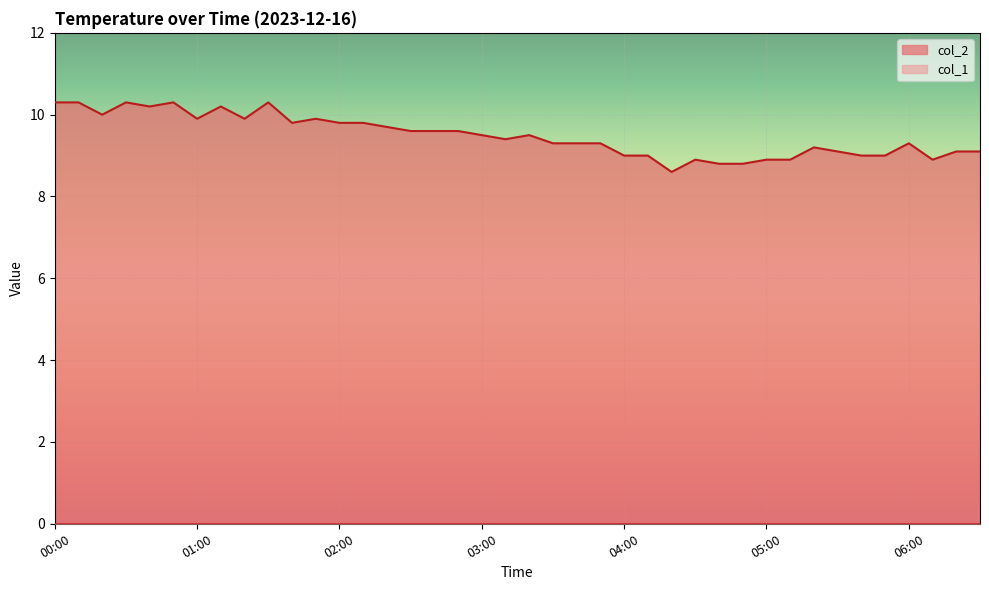

Between 01:50 and 04:30, which is larger?

01:50